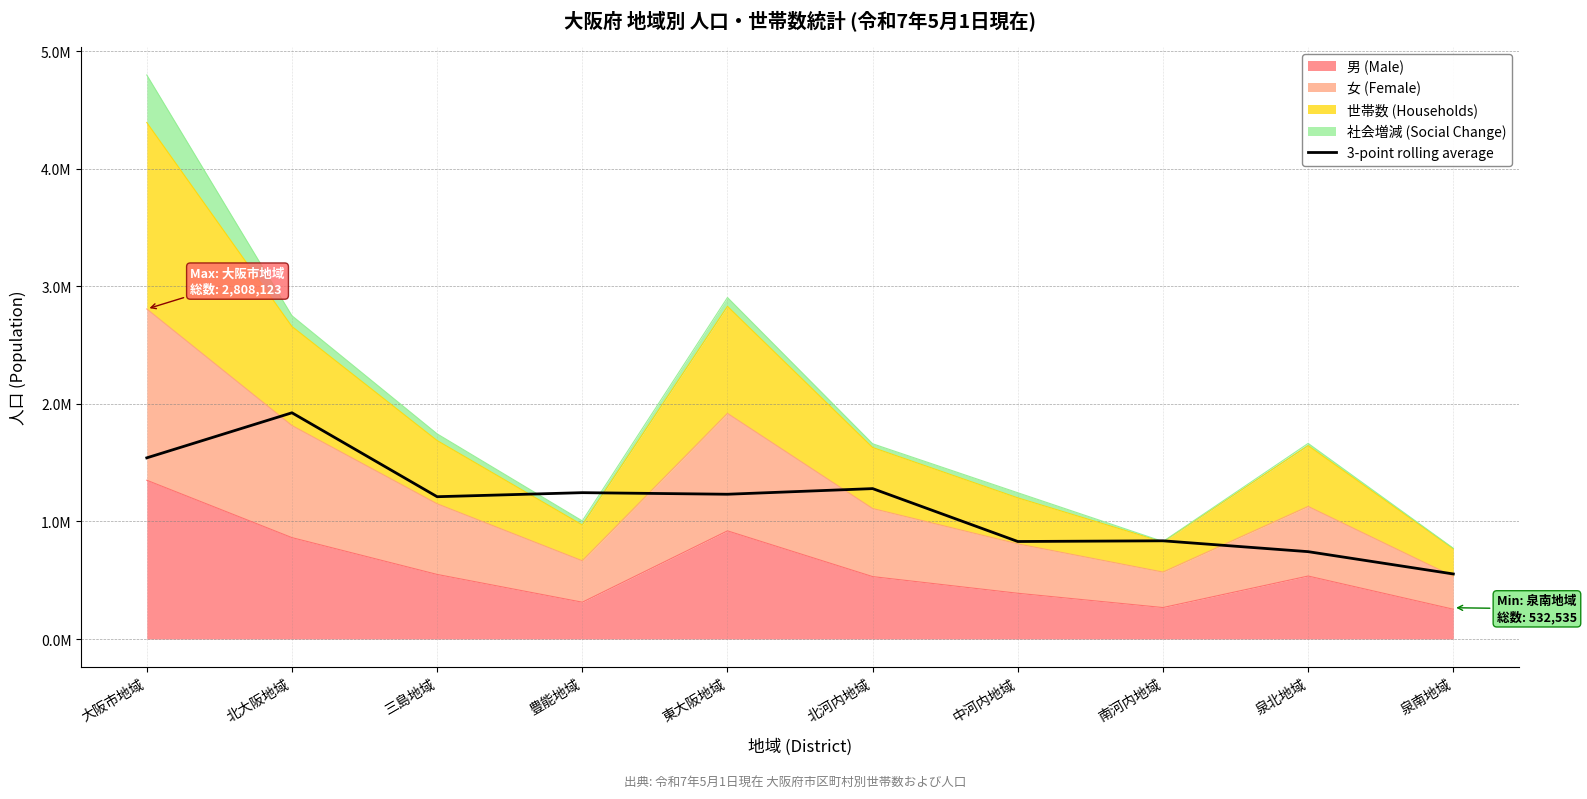

Reading left to right, extract all data points from this chart.

1541449.7	1924974.3	1210817.3	1245304.7	1231844.0	1279792.0	829716.7	835634.3	743314.0	553493.3